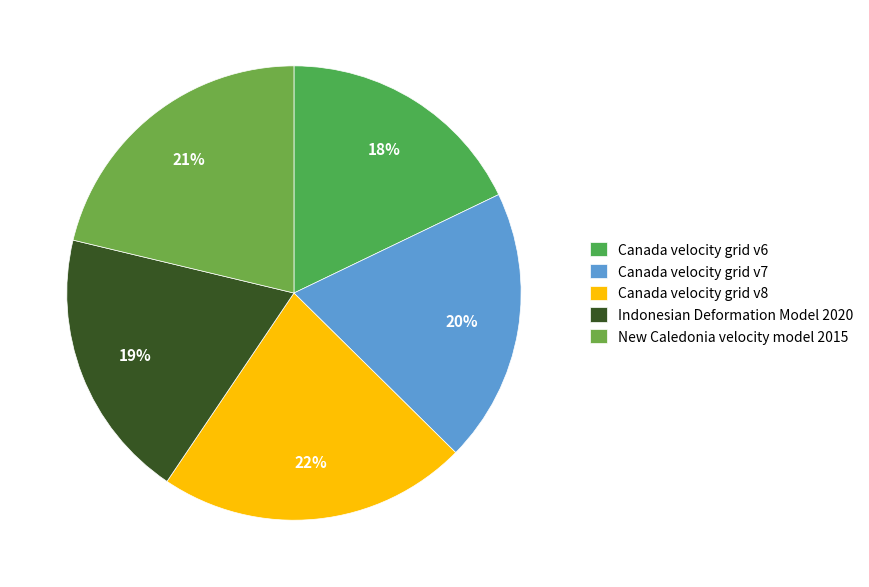

Is the sum of Canada velocity grid v8 and Canada velocity grid v7 greater than half?

No